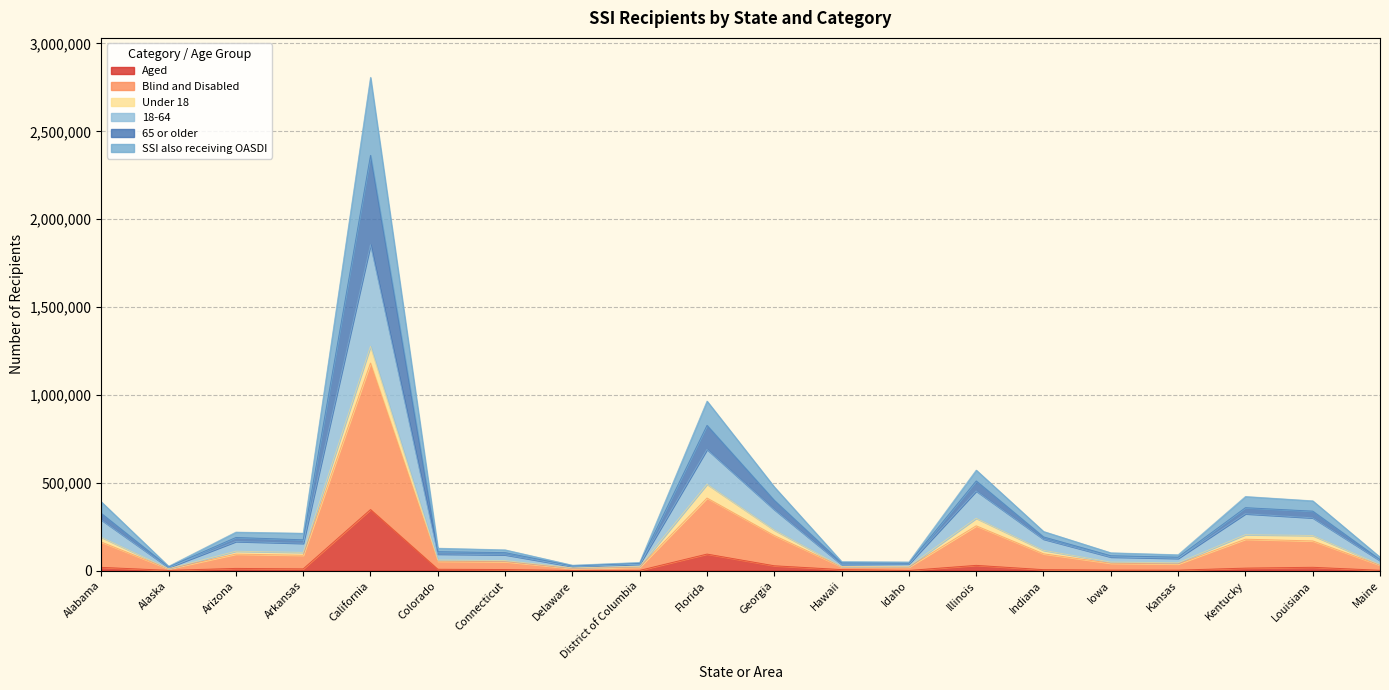

What is the maximum value for Aged?

348116